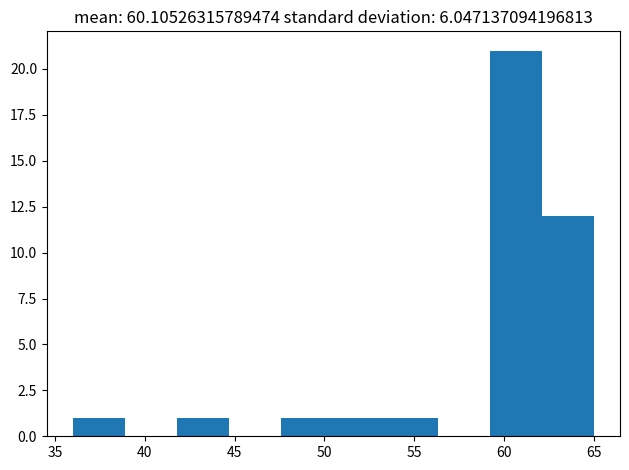

Reading left to right, transcribe this chart: for each bar, give the range it covers on the x-axis and its height. Neither the bar edges nor the heights are printed on the chart, so give them approximately, as read against the axes.

36.0 to 38.9: 1
38.9 to 41.8: 0
41.8 to 44.7: 1
44.7 to 47.6: 0
47.6 to 50.5: 1
50.5 to 53.4: 1
53.4 to 56.3: 1
56.3 to 59.2: 0
59.2 to 62.1: 21
62.1 to 65.0: 12